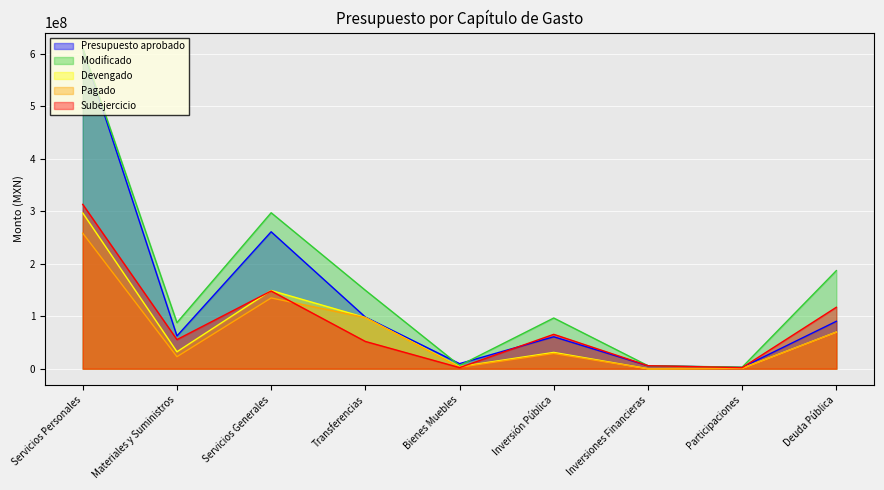

Rank the series at Materiales y Suministros from lowest to highest value.

Pagado, Devengado, Subejercicio, Presupuesto aprobado, Modificado